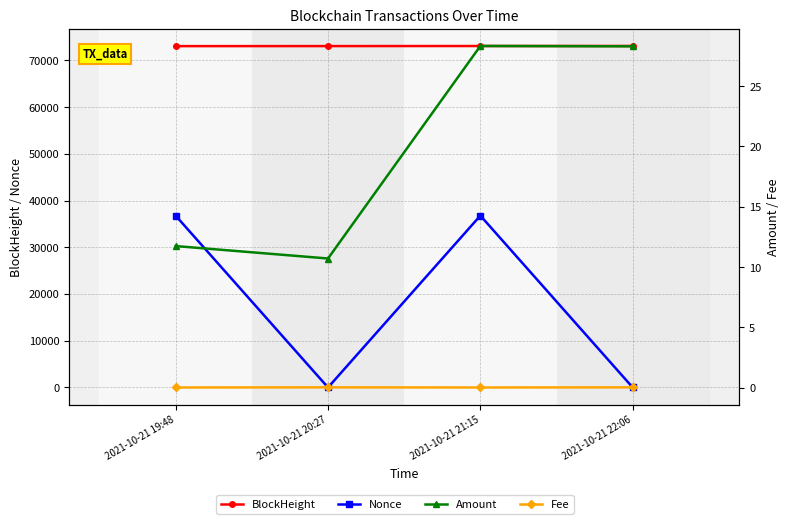

Which series has the largest total across all categories?

BlockHeight